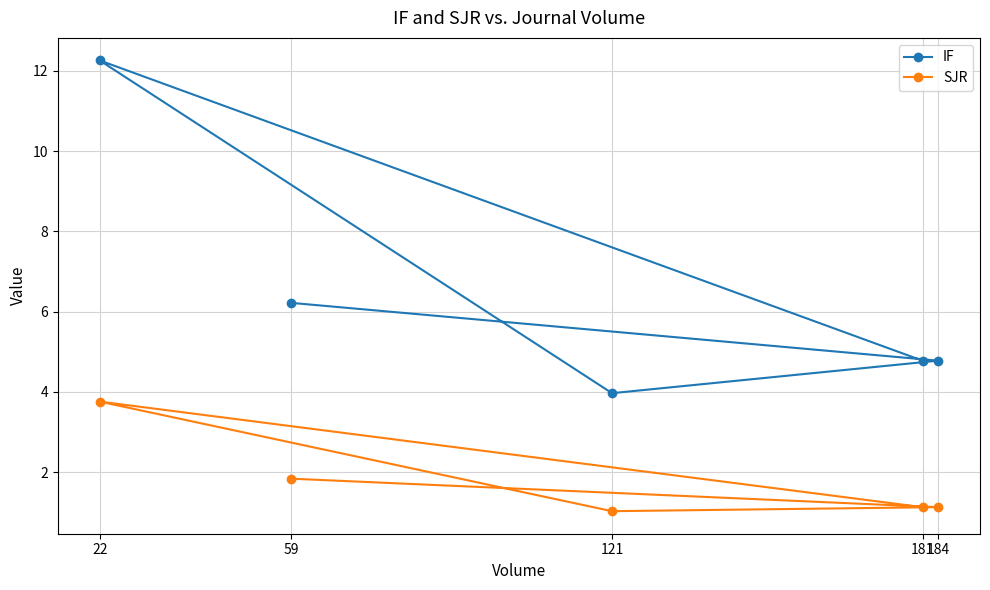

What is the sum of the SJR values at 22 and 121?

4.8